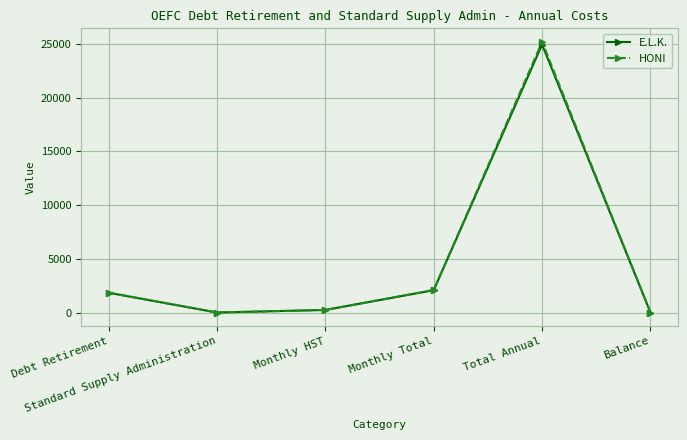

What is the difference between the E.L.K. values at Balance and Monthly HST?

239.2